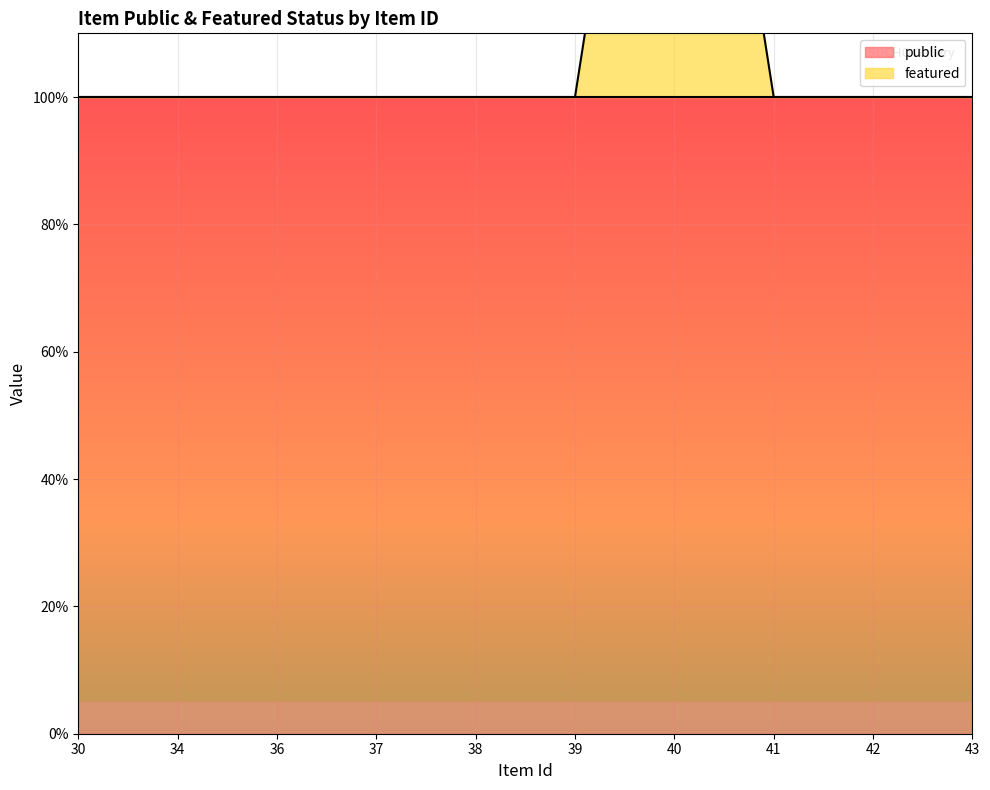

At which category does the data reach its first local peak?

40